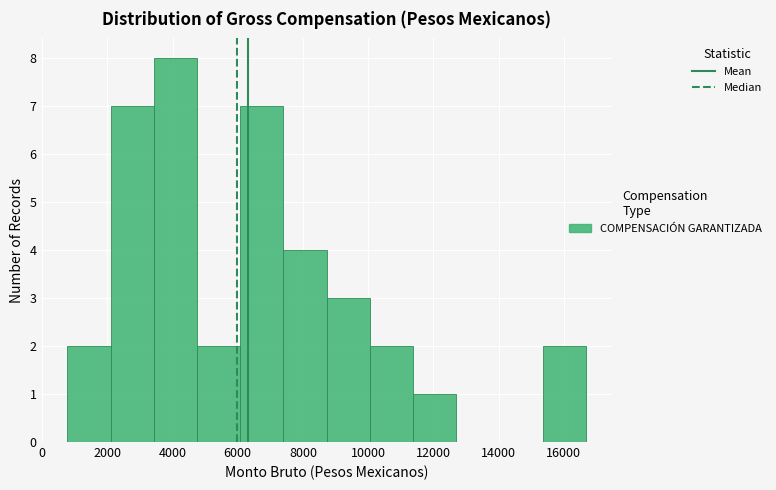

Reading left to right, transcribe this chart: for each bar, give the range it covers on the x-axis and its height. Neither the bar edges nor the heights are printed on the chart, so give them approximately, as read against the axes.

800 to 2200: 2
2200 to 3400: 7
3400 to 4800: 8
4800 to 6000: 2
6000 to 7400: 7
7400 to 8800: 4
8800 to 10000: 3
10000 to 11400: 2
11400 to 12800: 1
12800 to 14000: 0
14000 to 15400: 0
15400 to 16600: 2